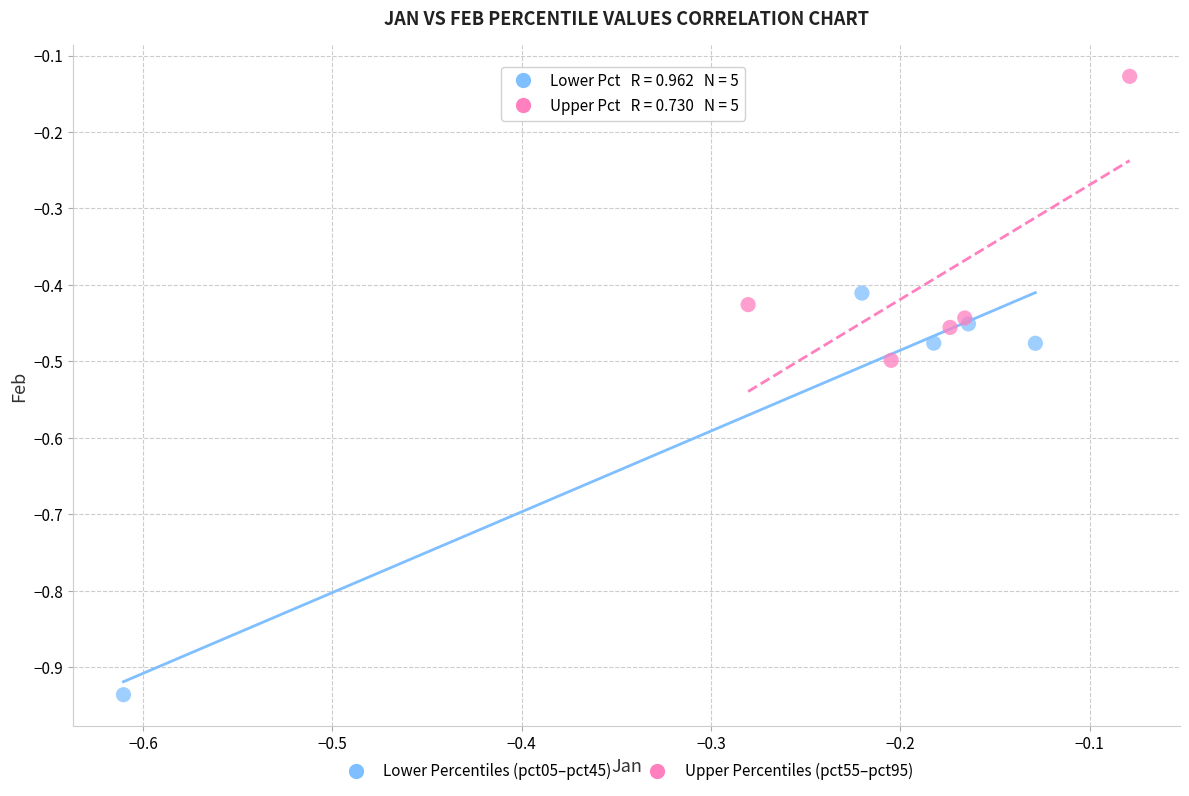

Which series has the largest Y range (max minus min)?

Lower Percentiles (pct05–pct45)